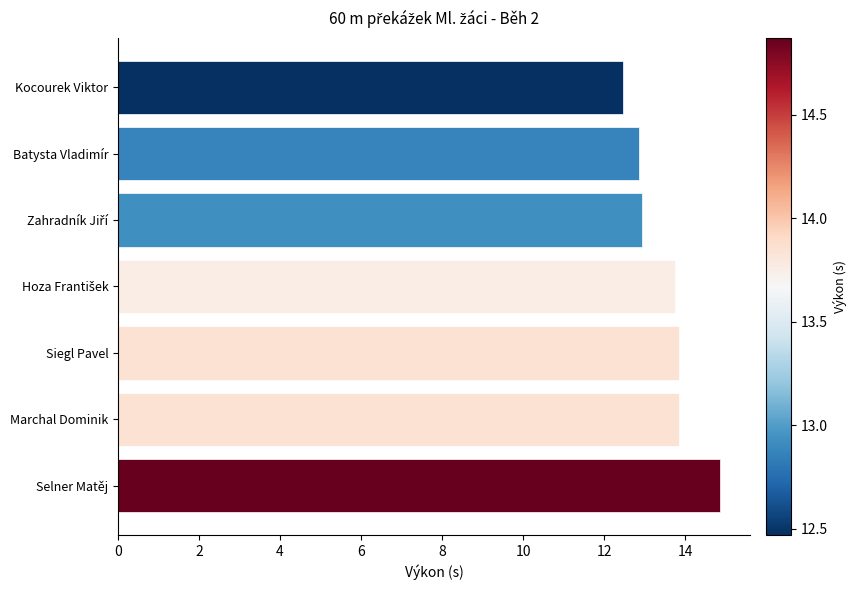

The value at Kocourek Viktor is 12.5. True or false?

True